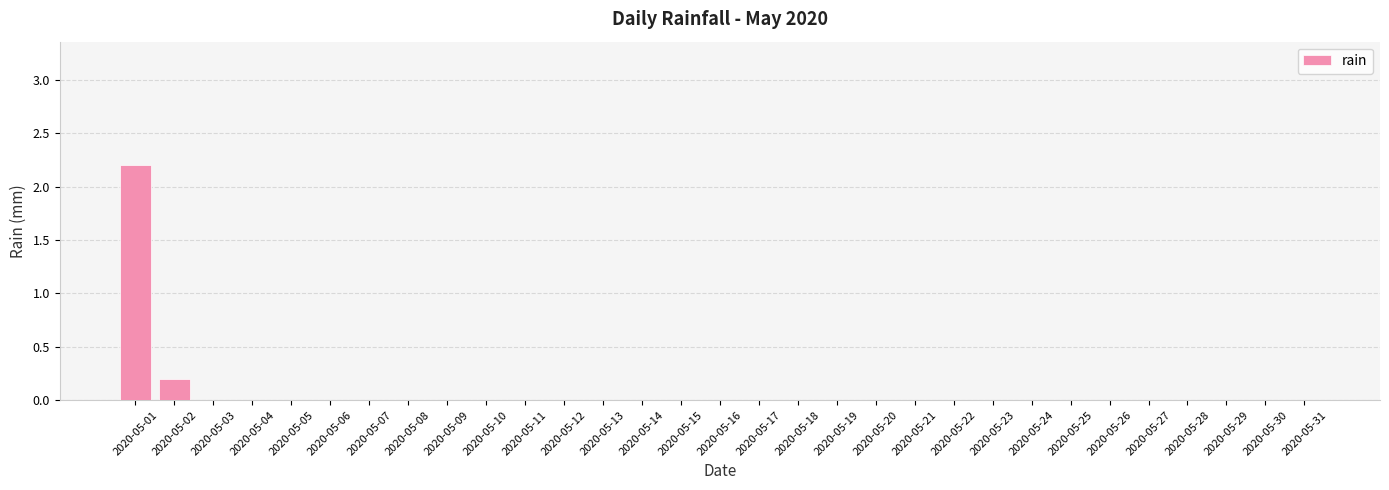

At which label is the value closest to 1?

2020-05-02